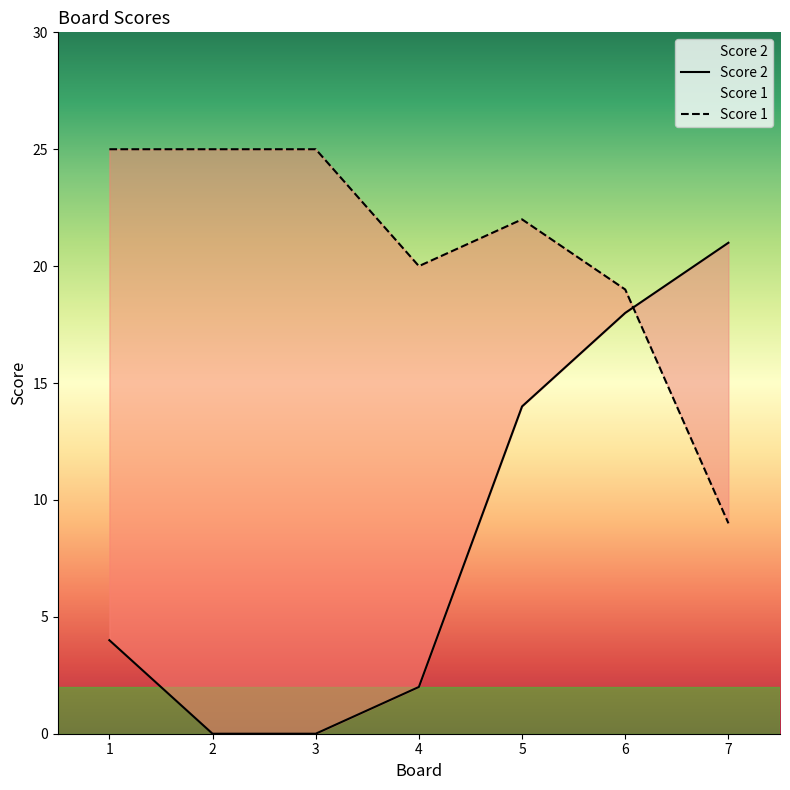

What is the approximate value of Score 2 at 7?

21